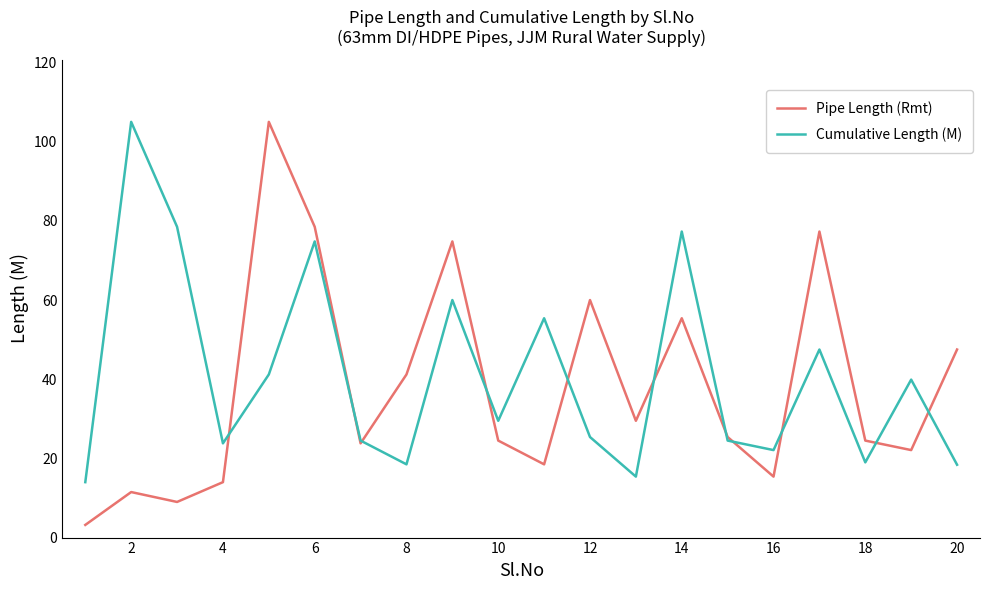

What is the minimum value shown in the chart?

3.2